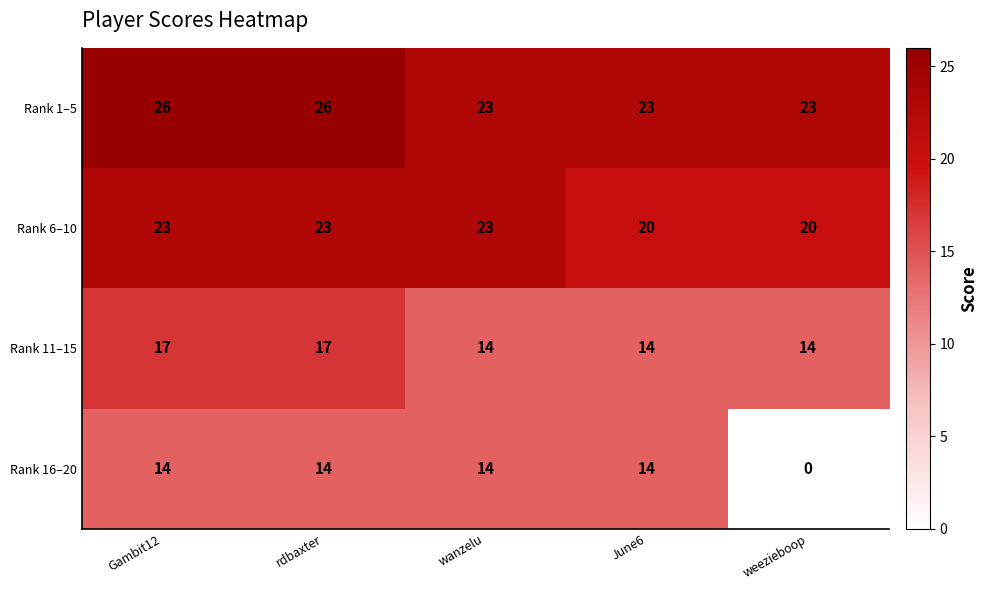

At how many categories does at least one series exceed 10?

5